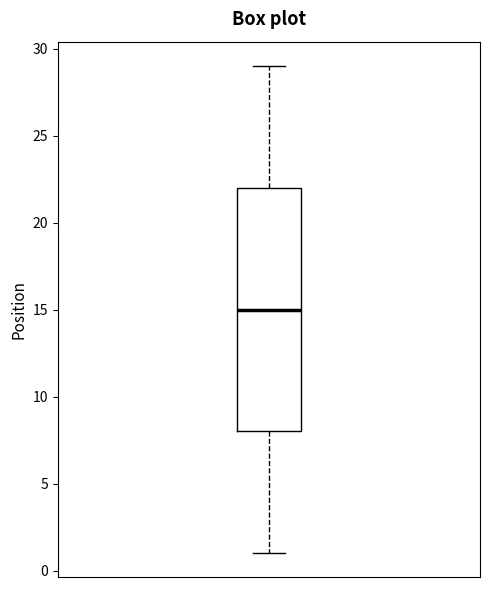

Transcribe this box plot: give where the median line is, the range the box spans, and where the two whiskers end, as read against the y-axis. The values are not printed on the chart, so give them approximately, as read against the axis.

median 15, box 8 to 22, whiskers 1 to 29